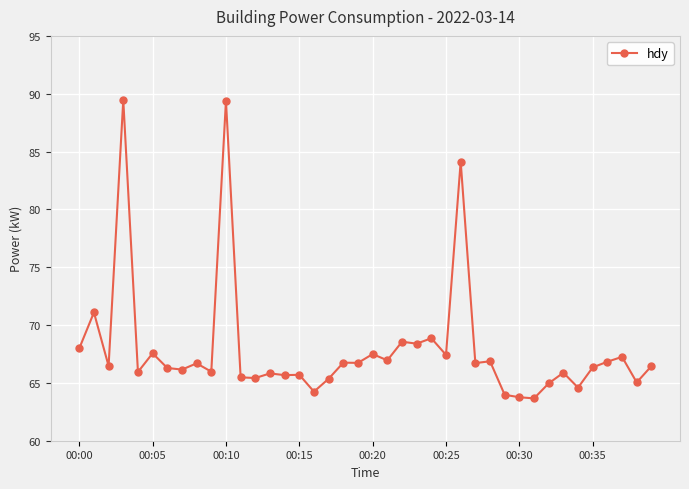

What is the greatest value displayed?

89.5